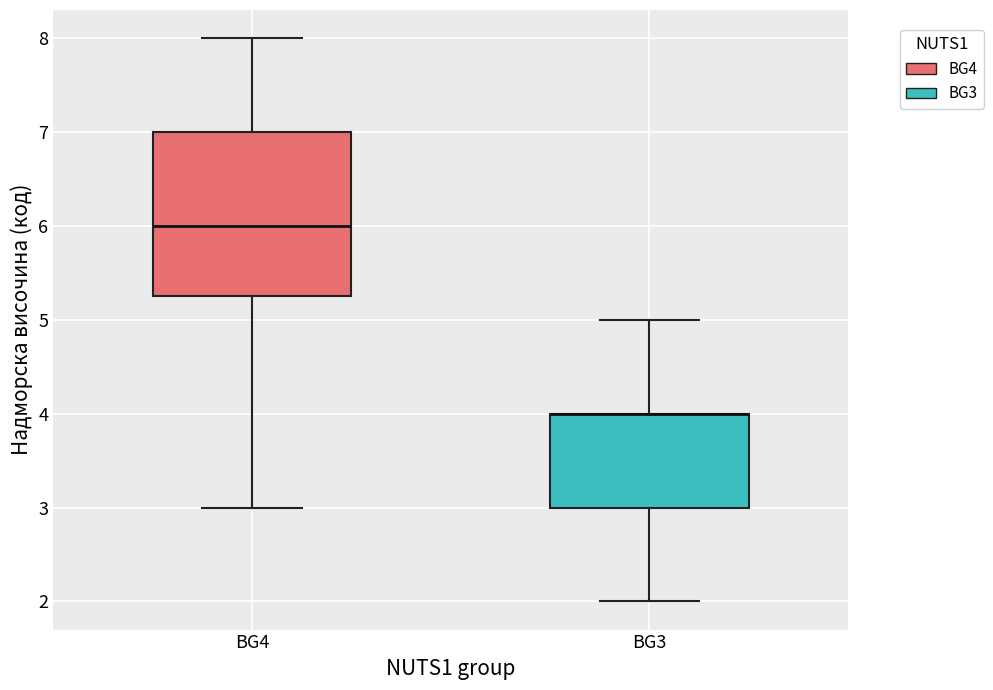

Reading left to right, read every box against the y-axis: the position of its median line, the range the box covers, and the ends of its whiskers. The values are not printed on the chart, so give them approximately, as read against the axis.

BG4: median 6.0, box 5.3 to 7.0, whiskers 3.0 to 8.0
BG3: median 4.0 (drawn on the box's upper edge), box 3.0 to 4.0, whiskers 2.0 to 5.0